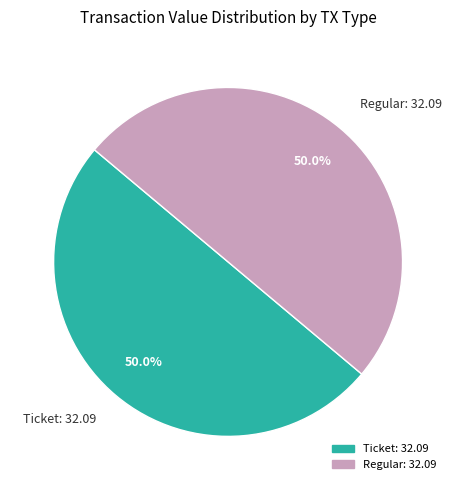

Is the sum of Ticket: 32.09 and Regular: 32.09 greater than half?

Yes